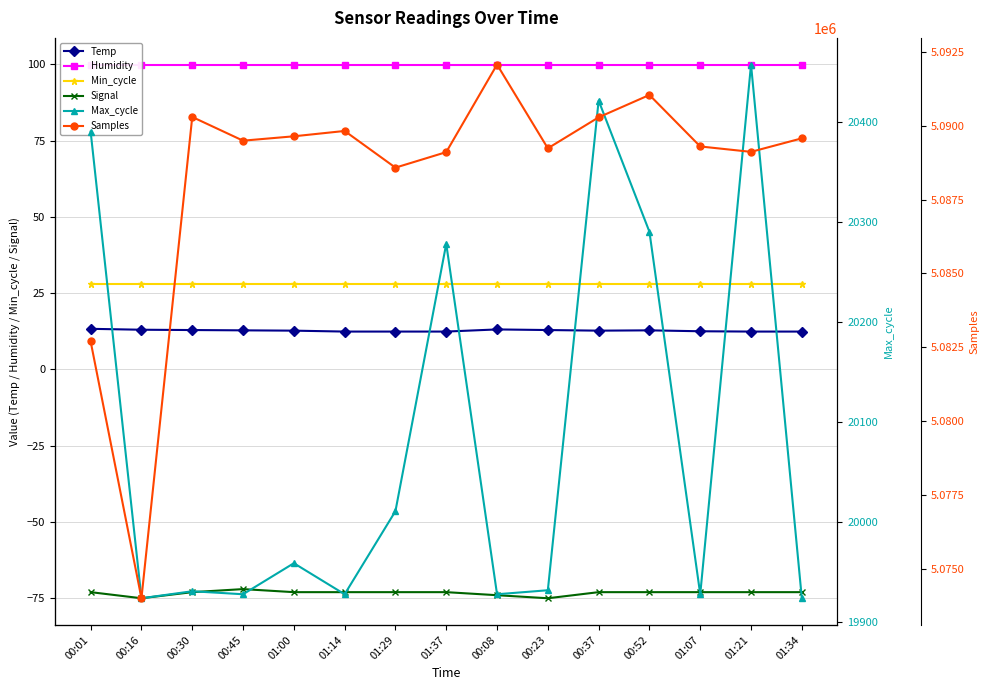

In Max_cycle, how many points are higher than both neighbors (excluding endpoints)?

5